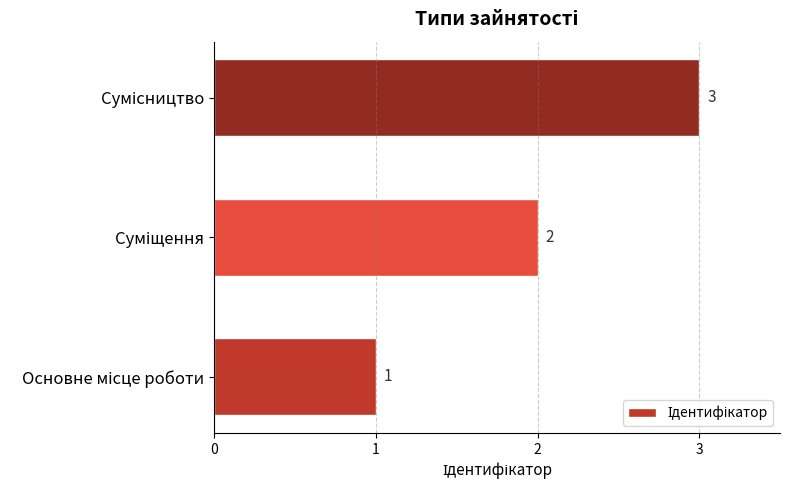

Count the values in the range 1 to 3.

3